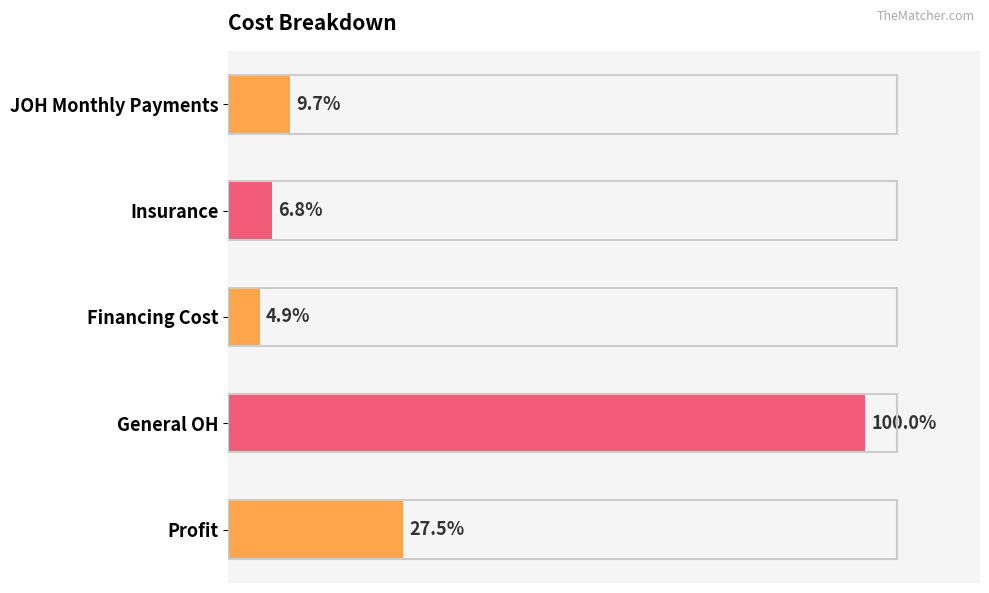

Does the chart contain stacked bars?

No